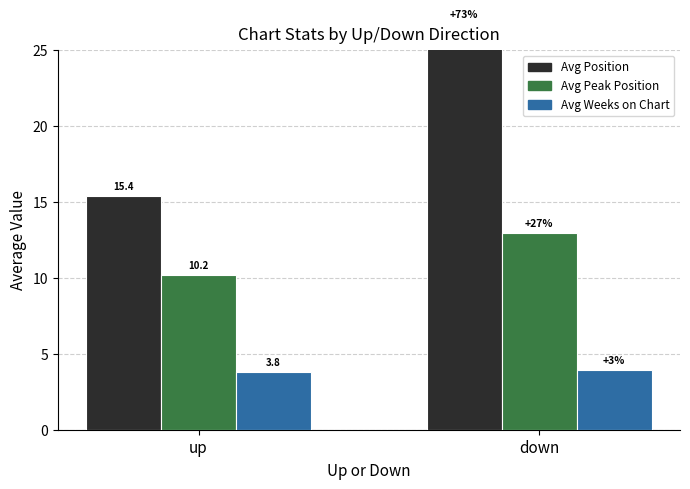

Is the value of Avg Peak Position at down greater than the value of Avg Weeks on Chart at down?

Yes